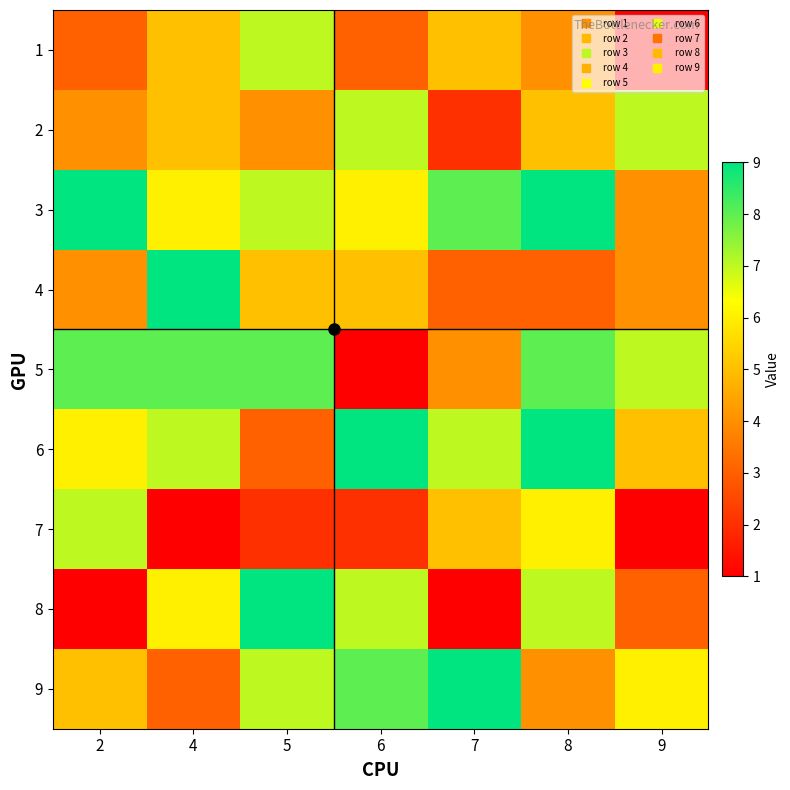

At 7, list the series in order from largest to smallest.

9, 3, 6, 1, 7, 5, 4, 2, 8